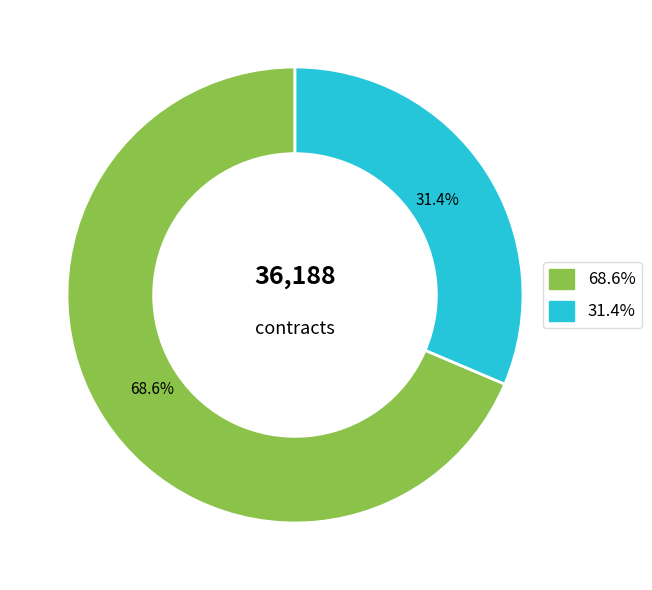

Is there a majority slice in this chart?

Yes